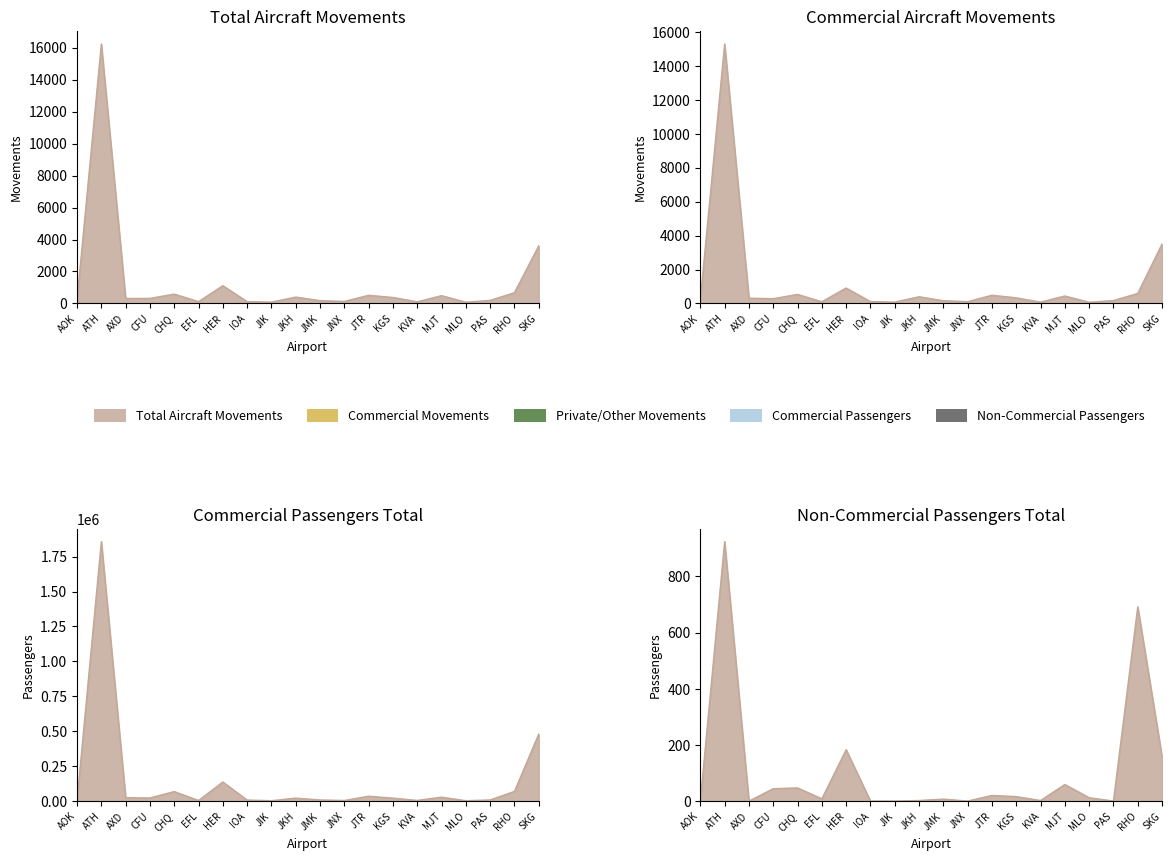

The value of Total Aircraft Movements at AXD is 172. True or false?

False